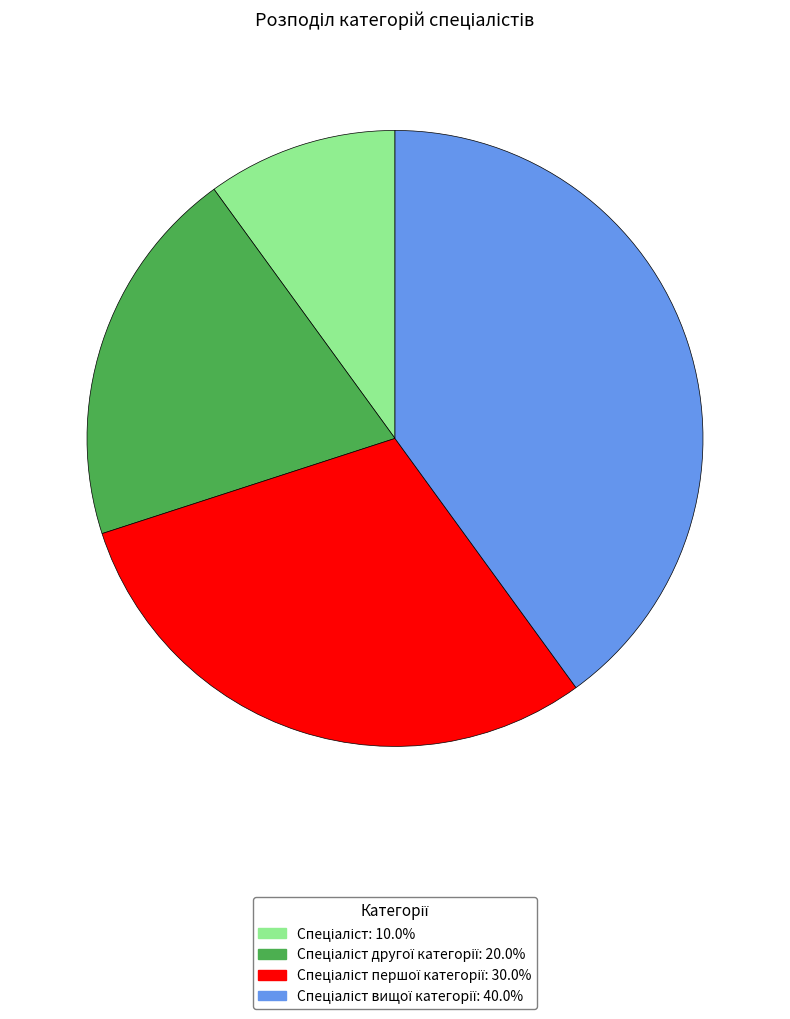

Does any single category account for the majority?

No